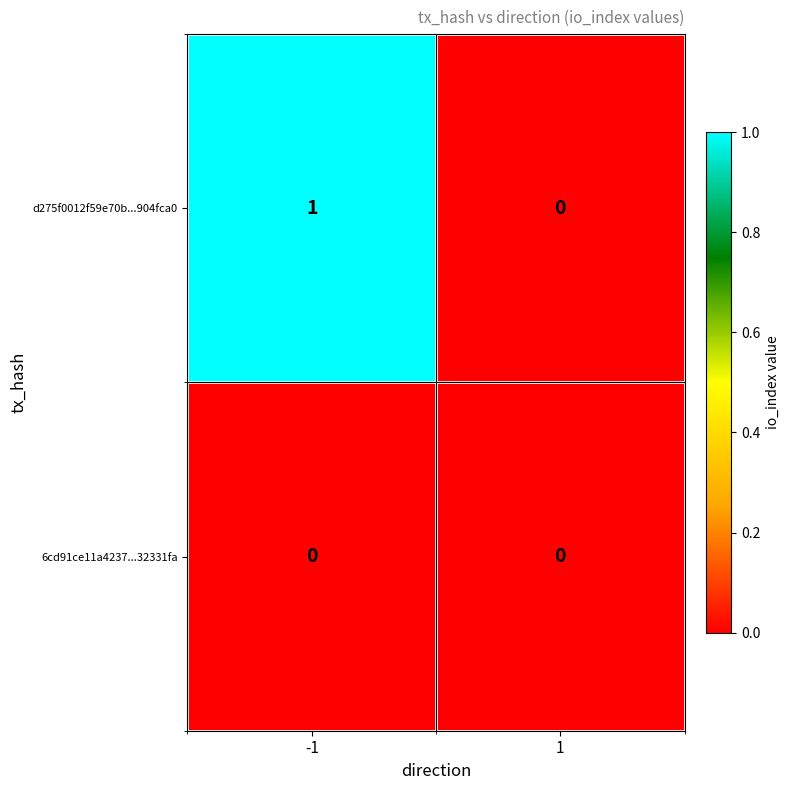

Which series has the largest range (max minus min)?

d275f0012f59e70b...904fca0